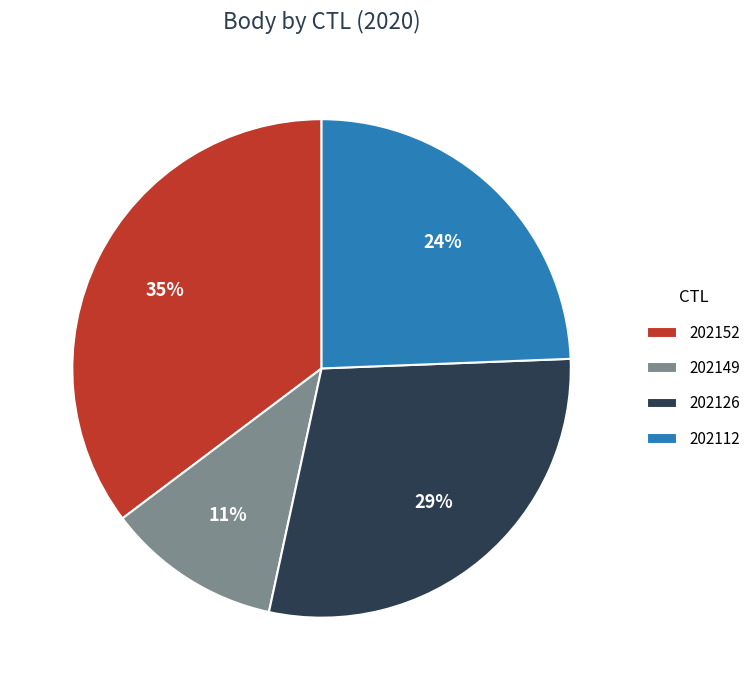

What percentage is the 202112 slice, to the nearest percent?

24%